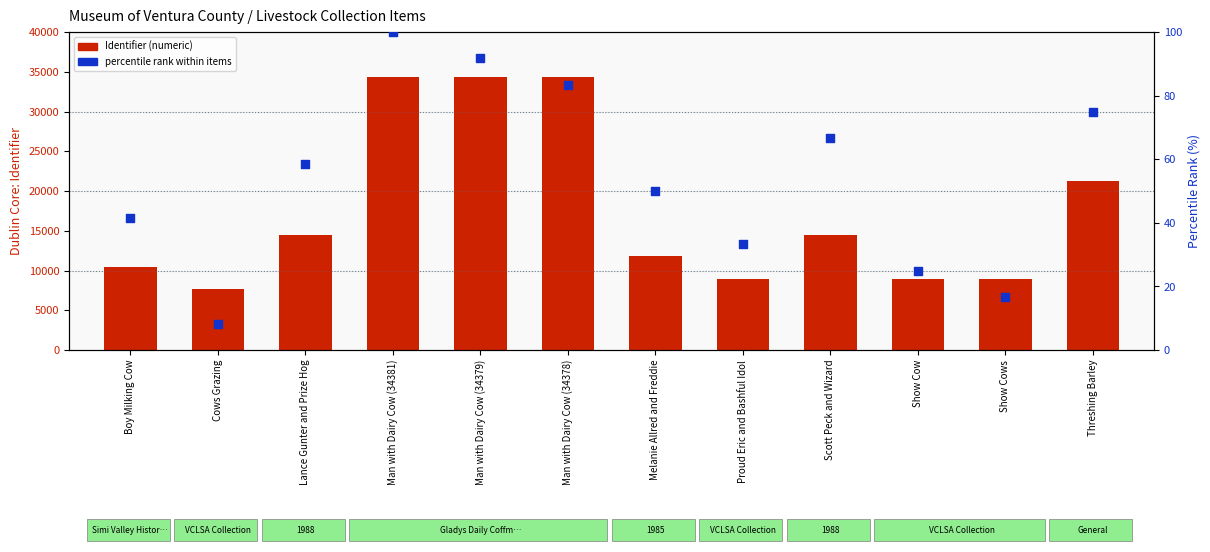

Is the value of Identifier (numeric) at Boy Milking Cow greater than the value of percentile rank within items at Man with Dairy Cow (34379)?

Yes